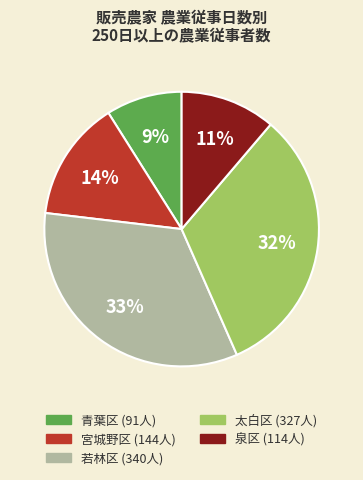

How many slices are in this pie chart?

5